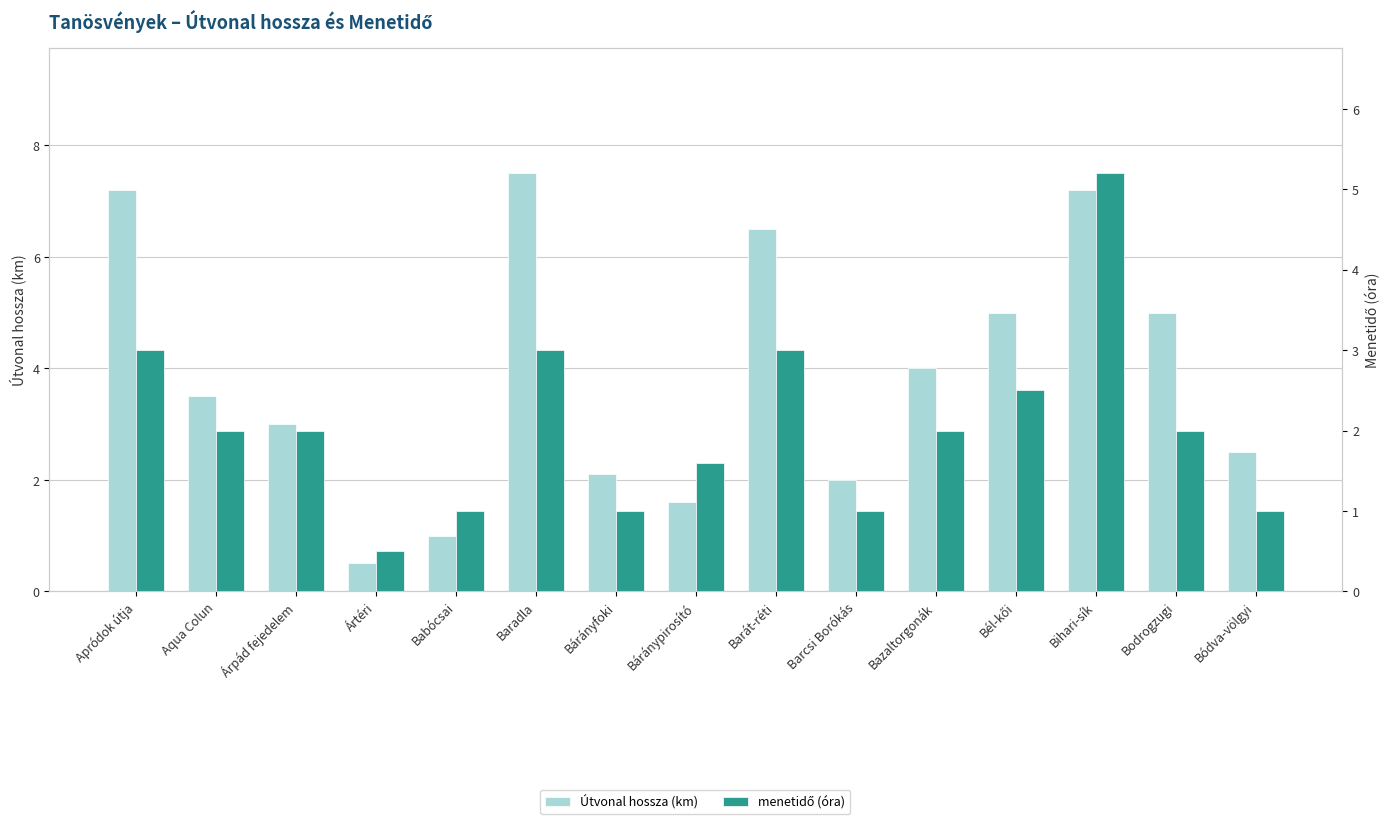

Which category has the highest value in the Útvonal hossza (km) series?

Baradla